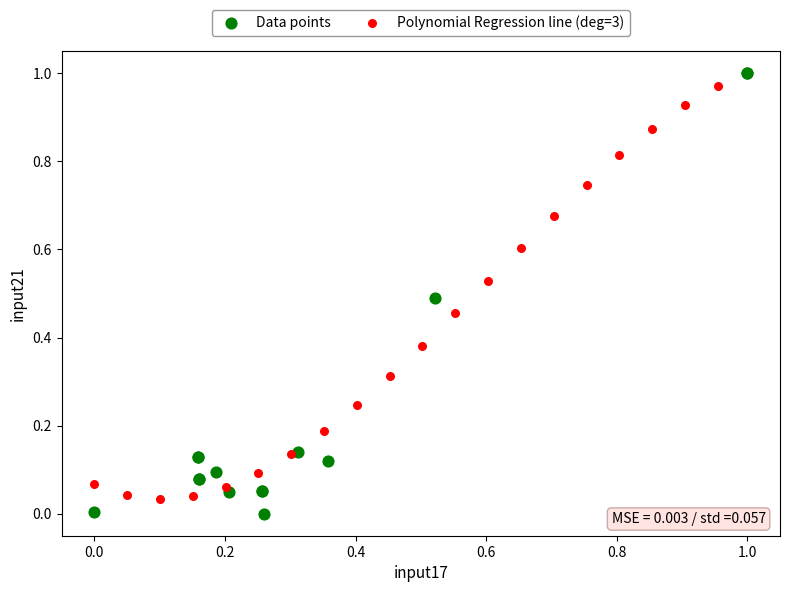

Which series has the largest Y range (max minus min)?

Data points